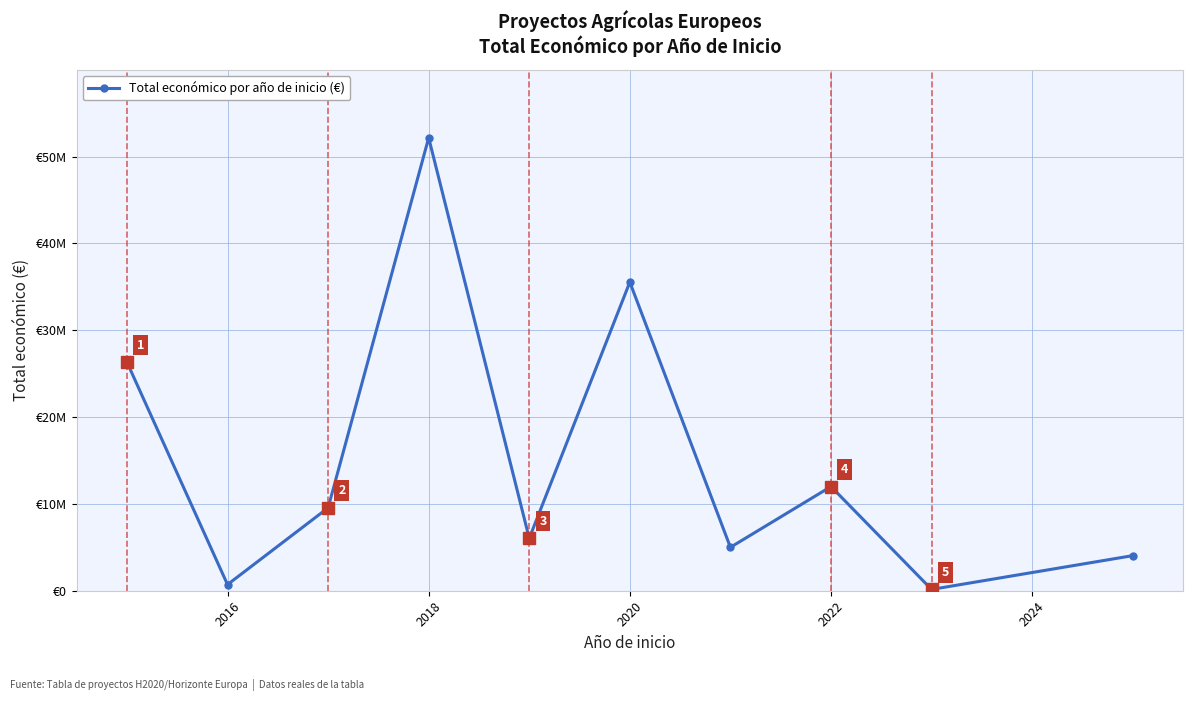

Does the chart have visible grid lines?

Yes